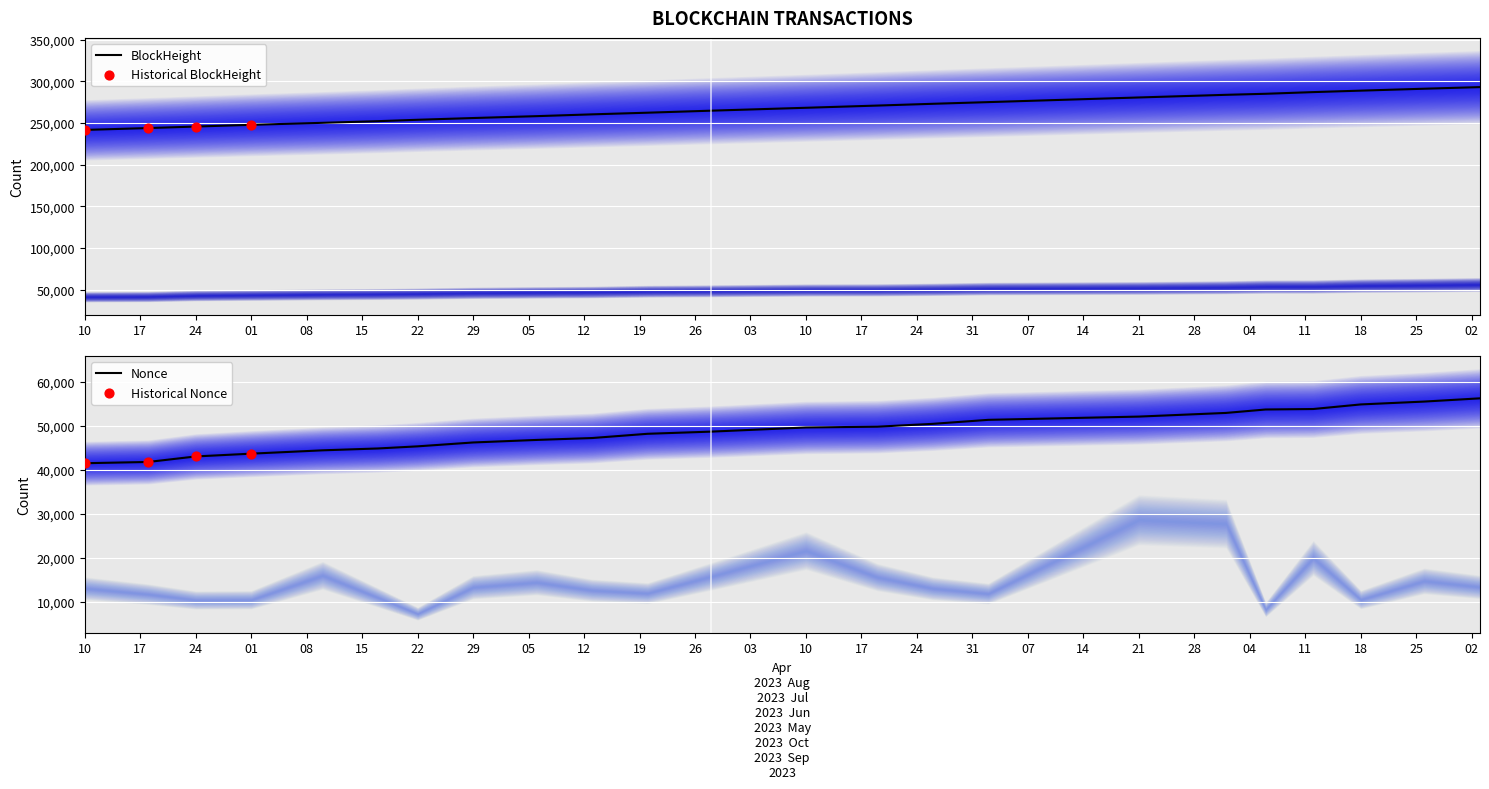

At how many categories does at least one series exceed 85043?

23